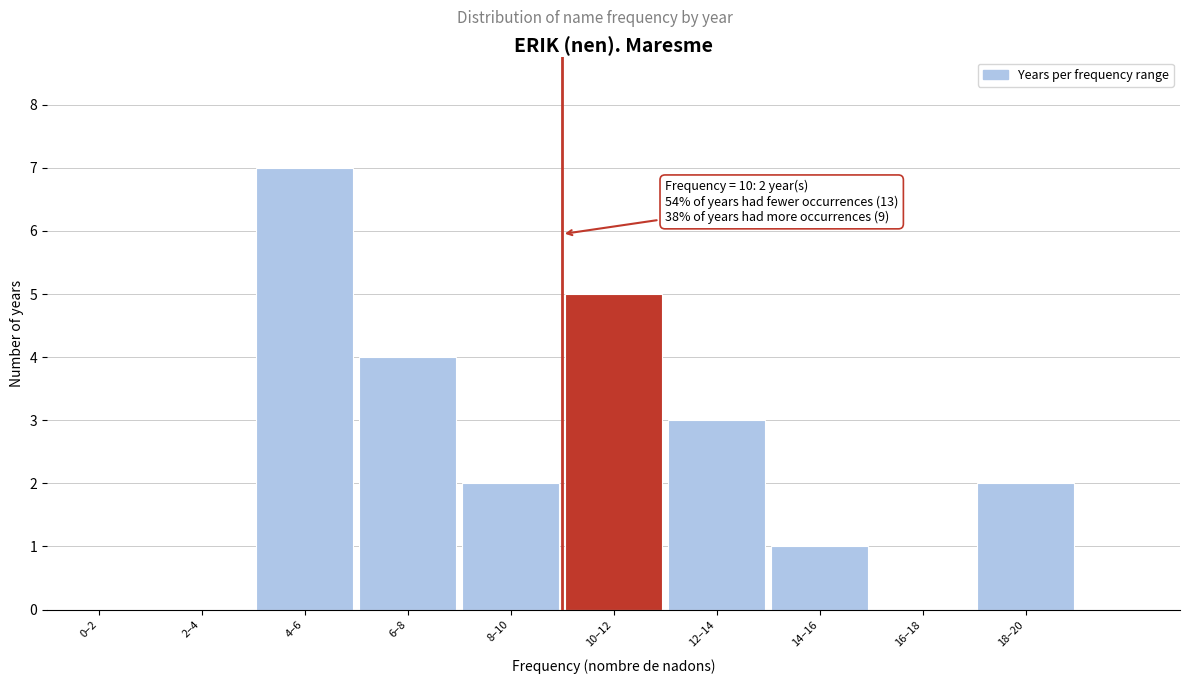

Reading right to left, extract all data points from this chart.

18–20=2	16–18=0	14–16=1	12–14=3	10–12=5	8–10=2	6–8=4	4–6=7	2–4=0	0–2=0